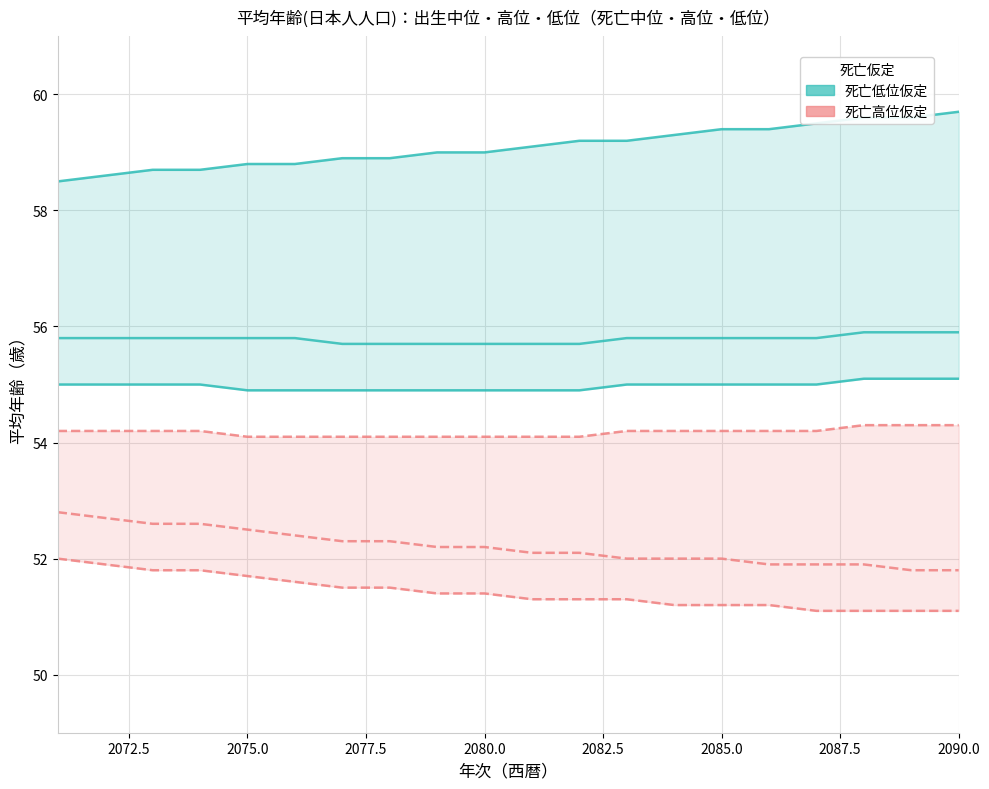

The value of 死亡中位・出生中位 at 2072.5 is 55.0. True or false?

True